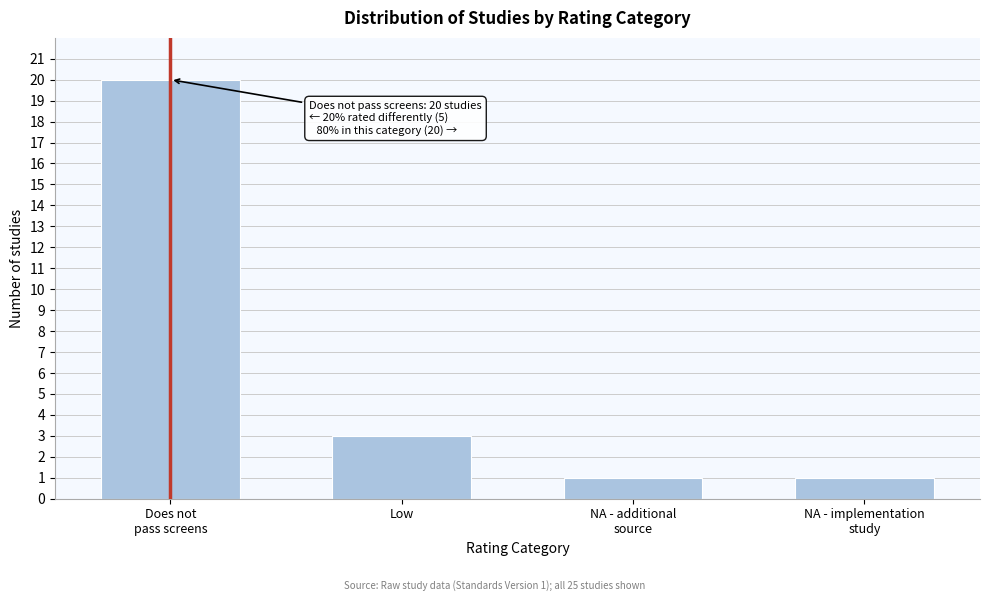

Reading left to right, what are all the values shown in this chart?

20	3	1	1